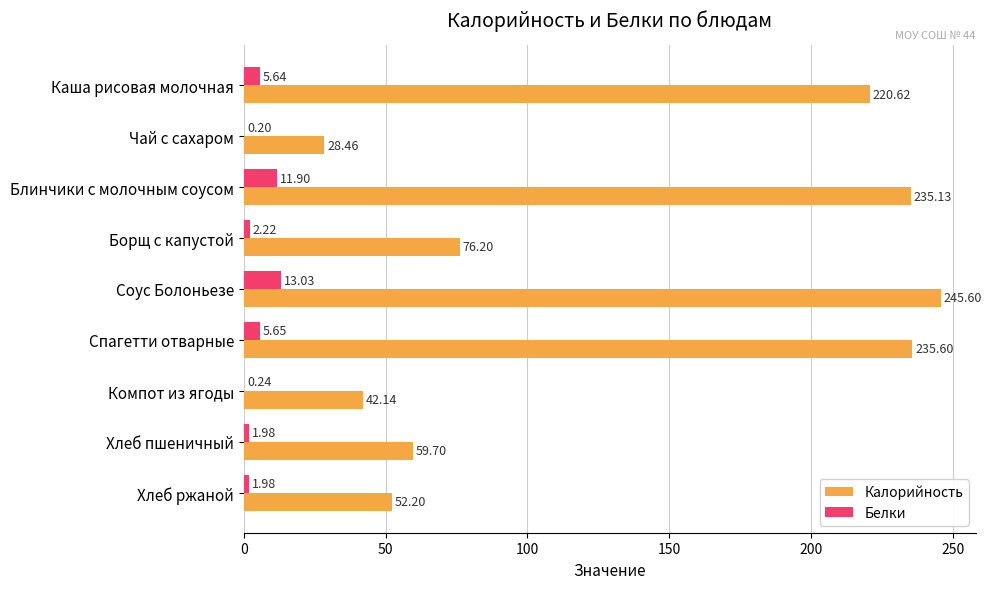

At which label does Калорийность reach its peak?

Соус Болоньезе